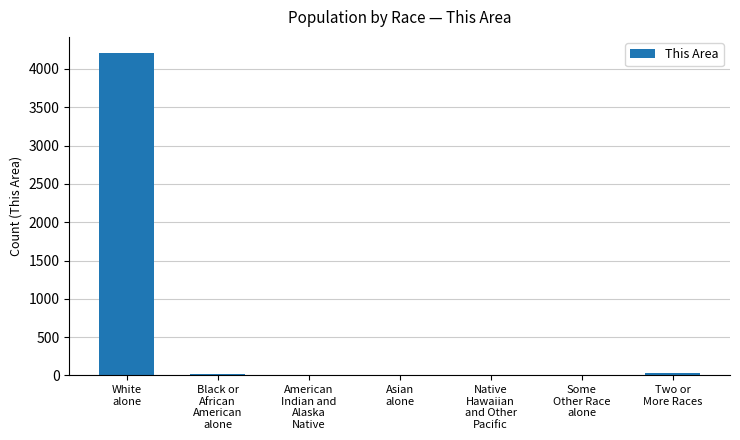

What is the maximum value shown in the chart?

4207